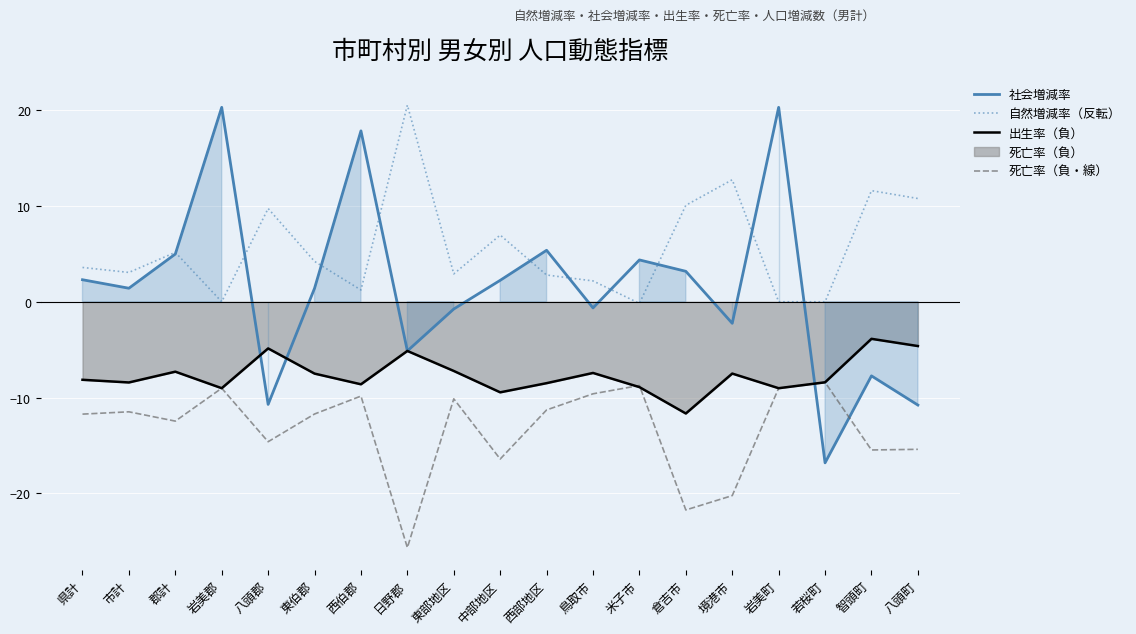

What is the label of the 12th point from the left?

鳥取市